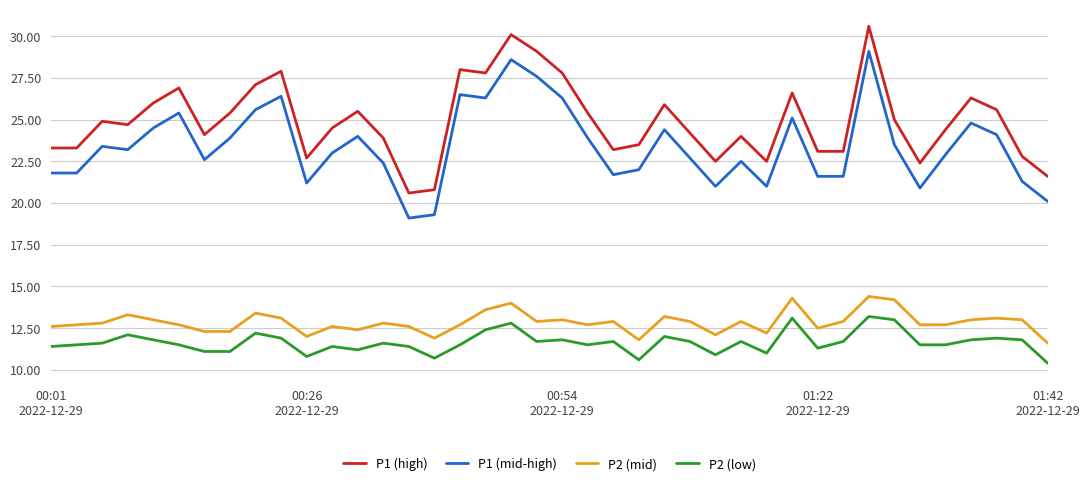

Which series has the largest total across all categories?

P1 (high)